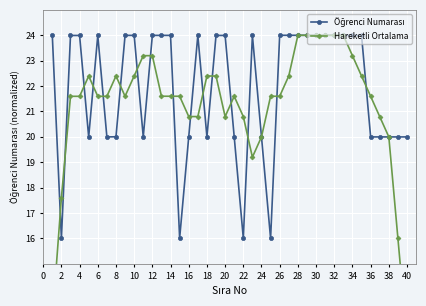

What is the sum of all Öğrenci Numarası values?

875.9